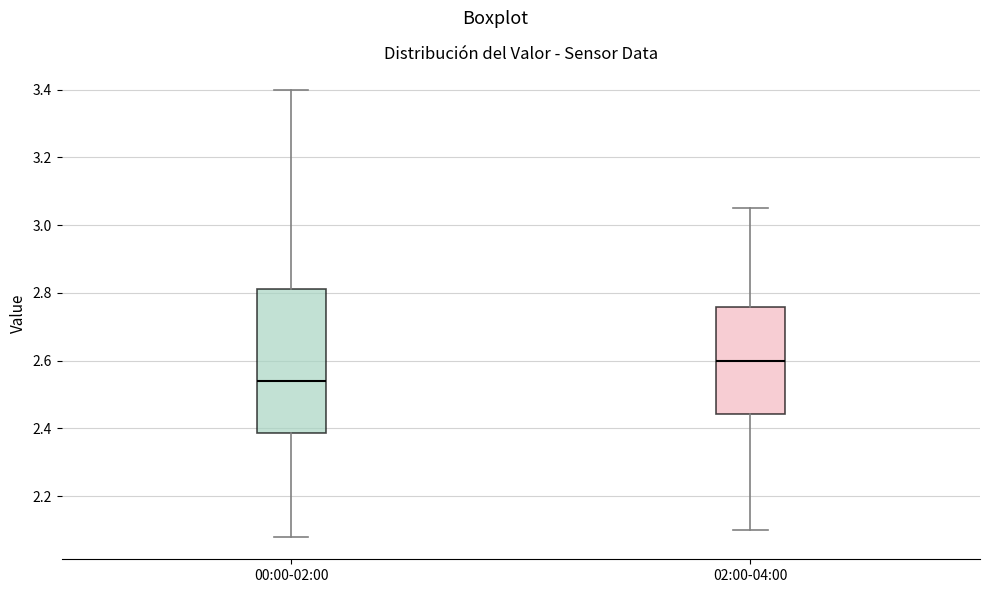

Where does the upper whisker of the box for 02:00-04:00 end on the y-axis? The values are not printed on the chart, so give them approximately, as read against the axis.

3.06